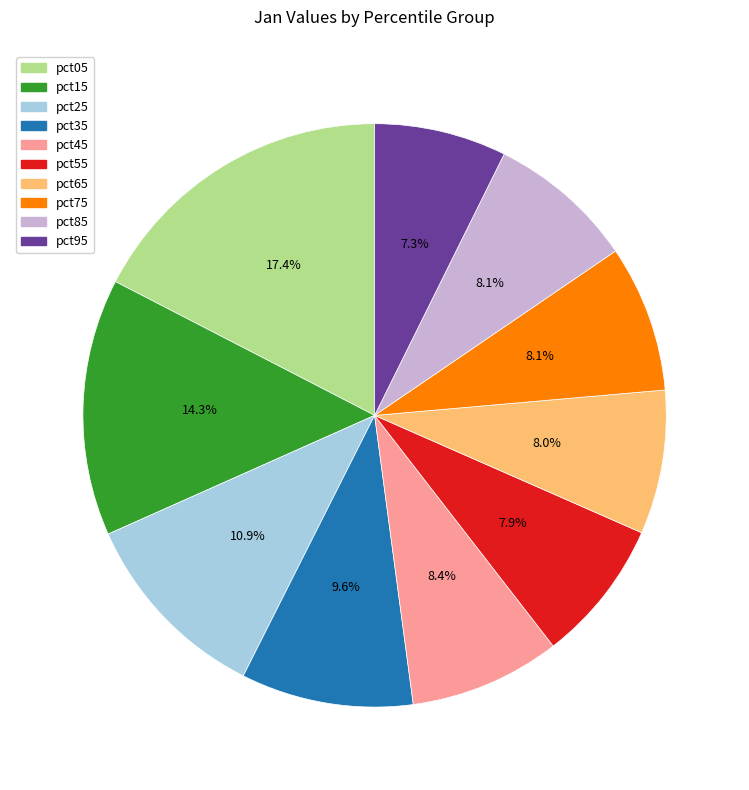

What is the smallest slice in the pie chart?

pct95